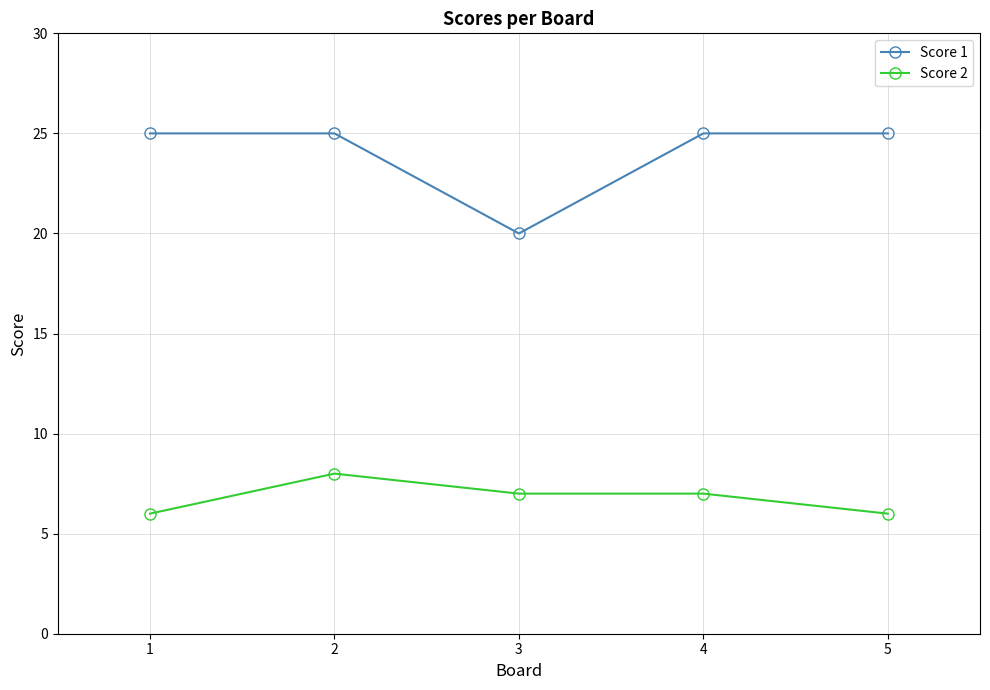

How many distinct data groups are displayed?

2